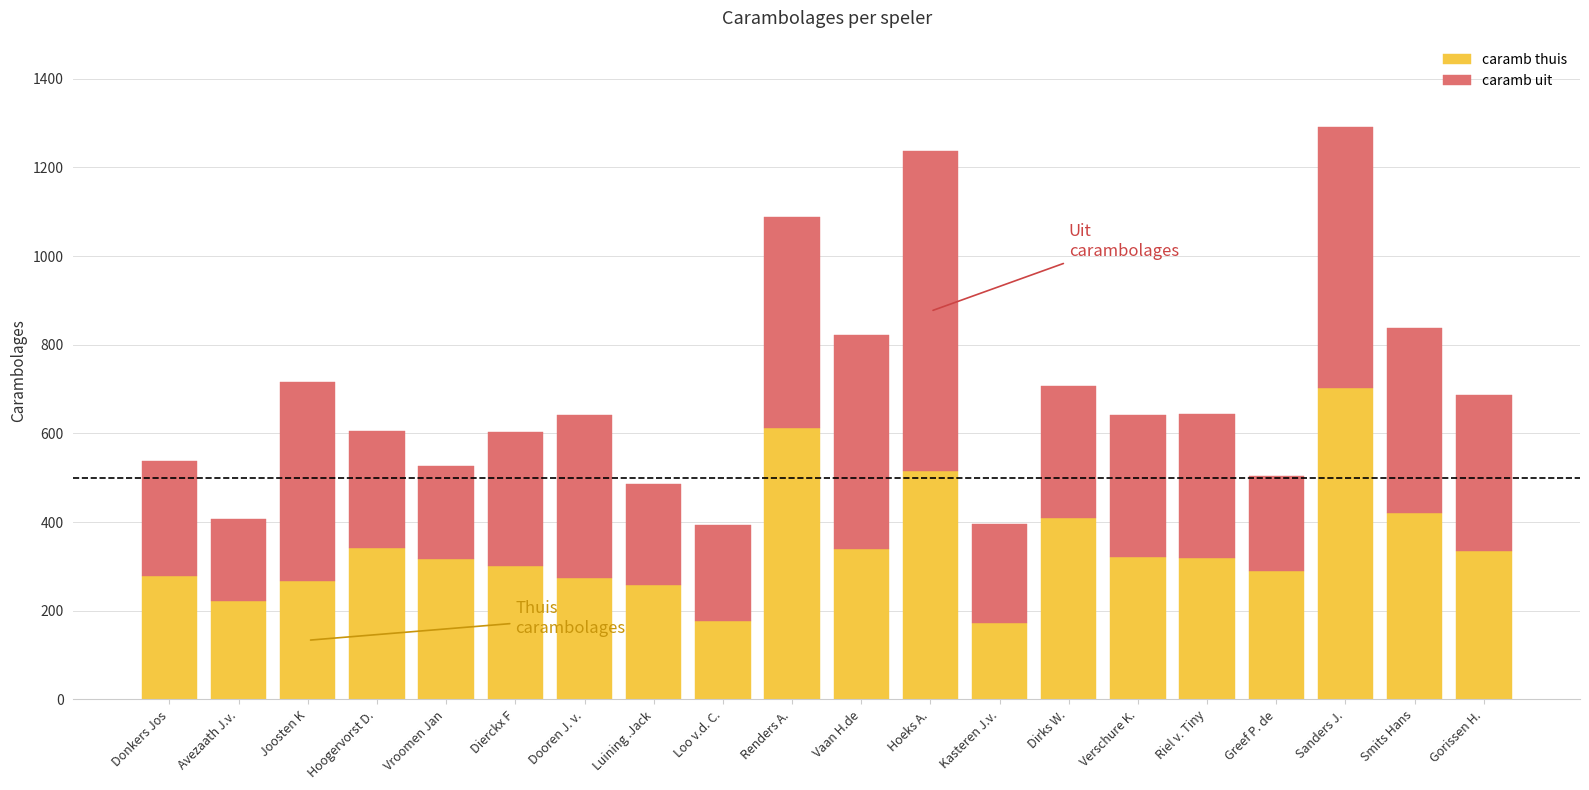

What is the minimum value for caramb thuis?

172